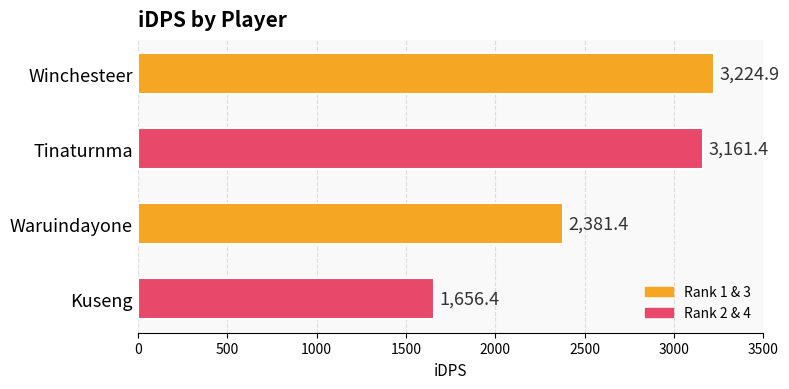

Is it true that the value at Kuseng is 2937.9?

False